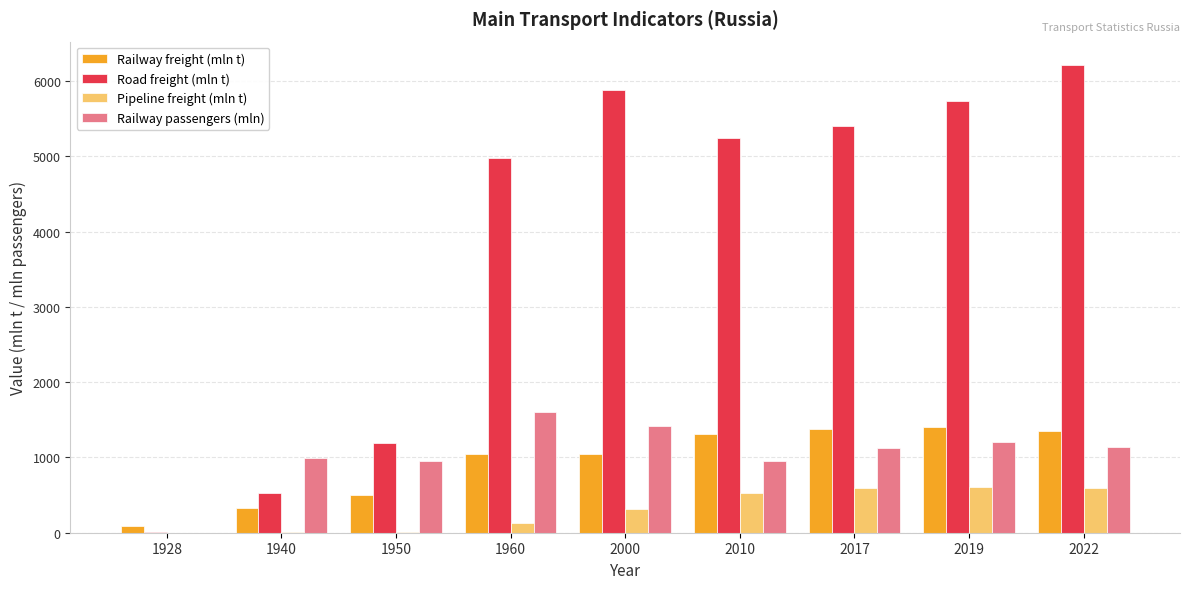

The value of Railway freight (mln t) at 2000 is 1047.0. True or false?

True